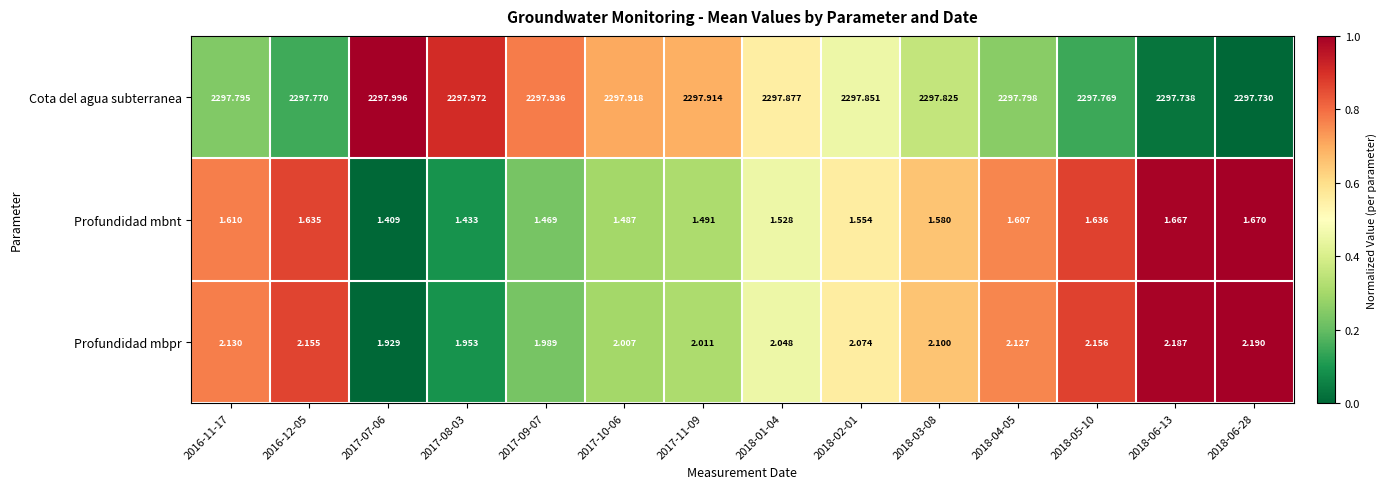

Rank the series by their maximum value, from highest to lowest.

Cota del agua subterranea, Profundidad mbpr, Profundidad mbnt